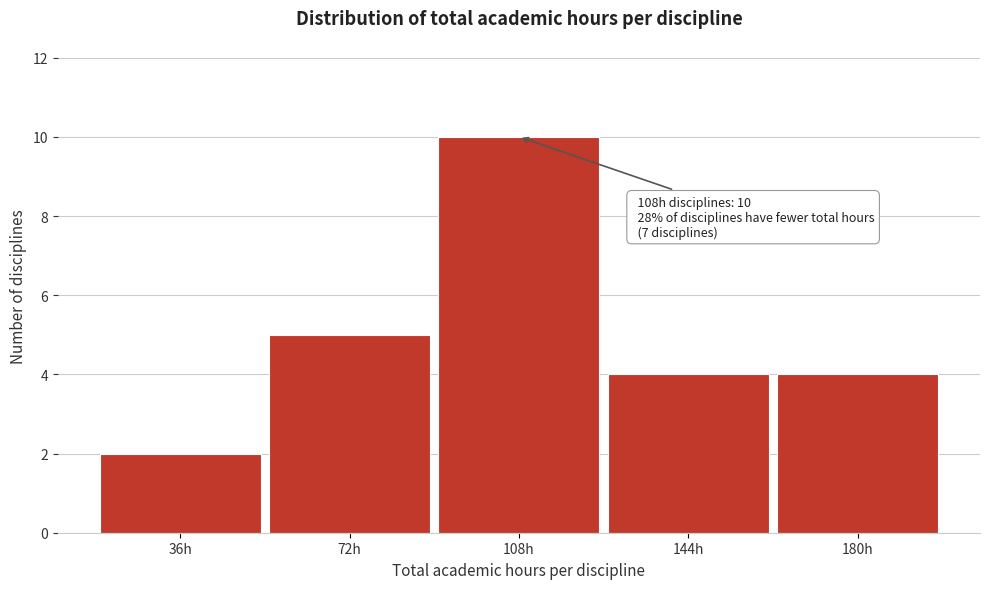

Reading left to right, transcribe all the data shown in this chart.

36h=2	72h=5	108h=10	144h=4	180h=4